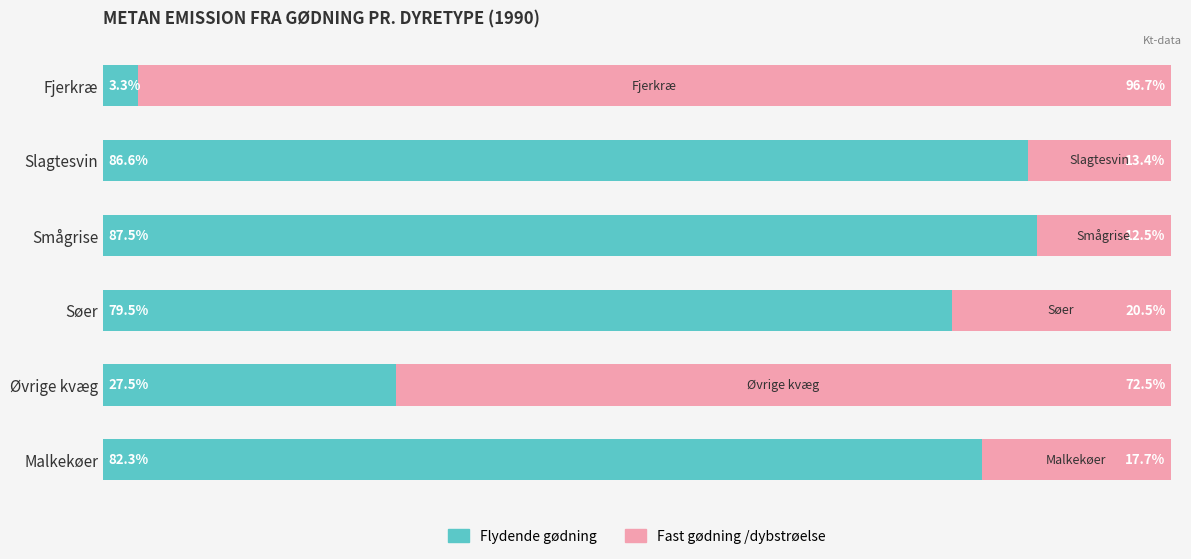

Rank the categories by Flydende gødning value from lowest to highest.

Fjerkræ, Øvrige kvæg, Søer, Malkekøer, Slagtesvin, Smågrise